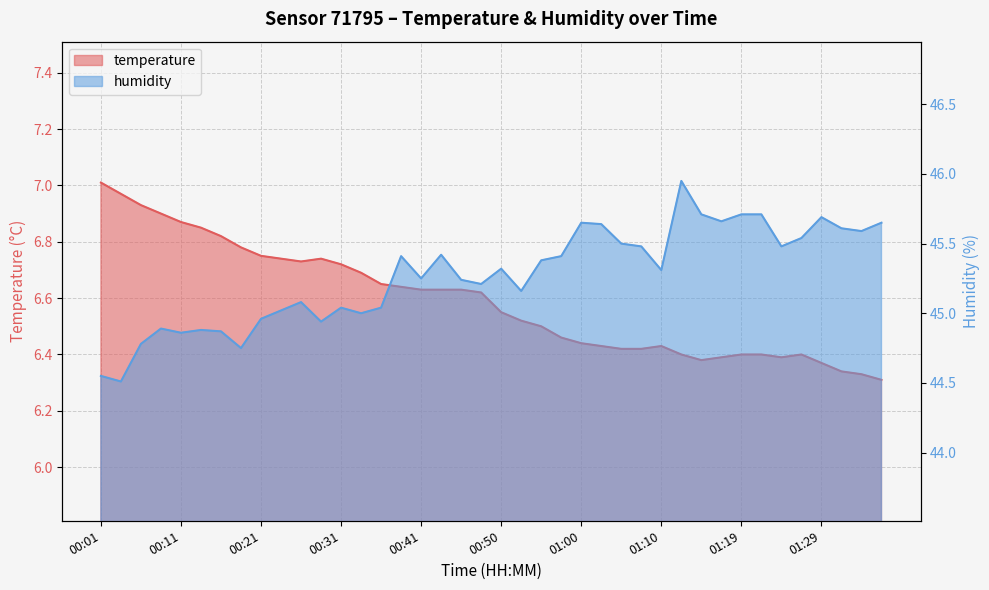

Where does the humidity series first go above 45?

00:23